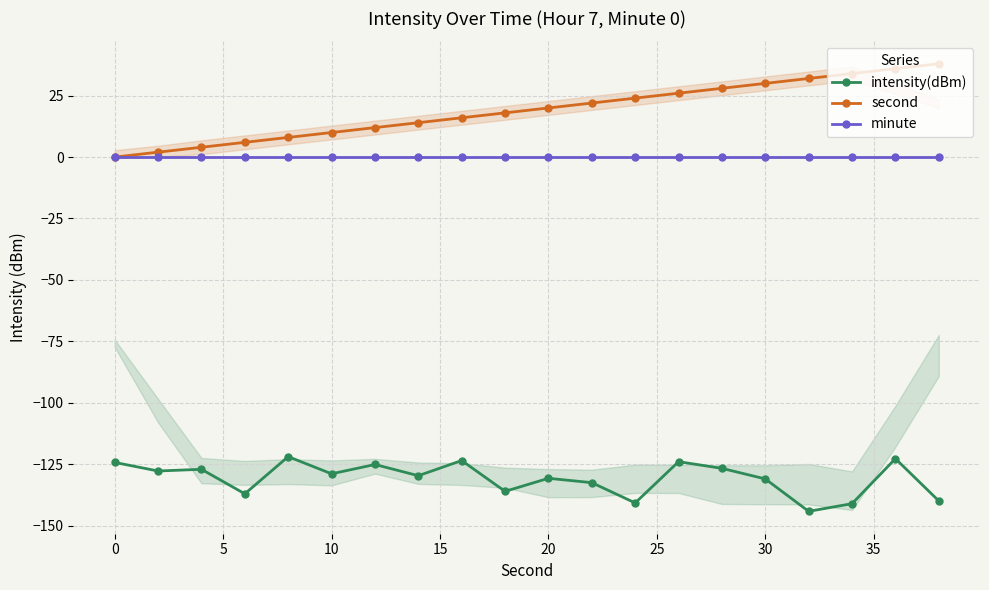

How many values in the intensity(dBm) series are below -128?

11